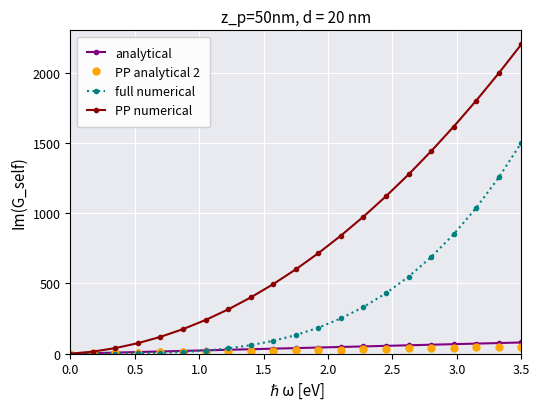

Which series has the largest range (max minus min)?

PP numerical